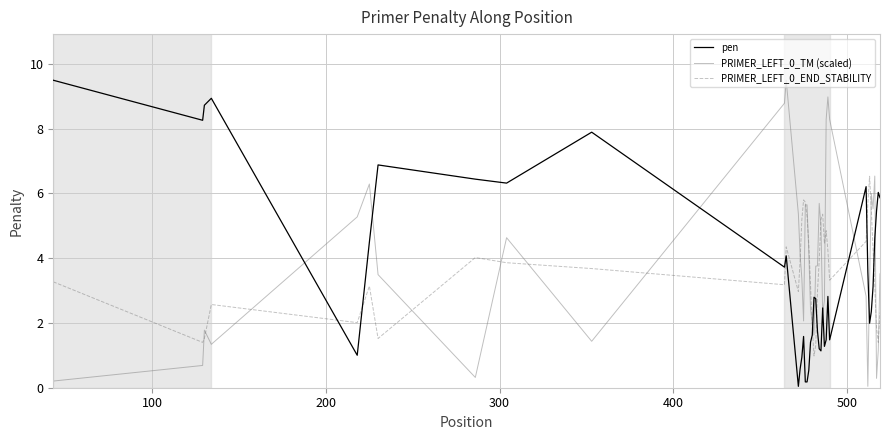

After their last crossing, which series has the higher values: pen or PRIMER_LEFT_0_END_STABILITY?

pen